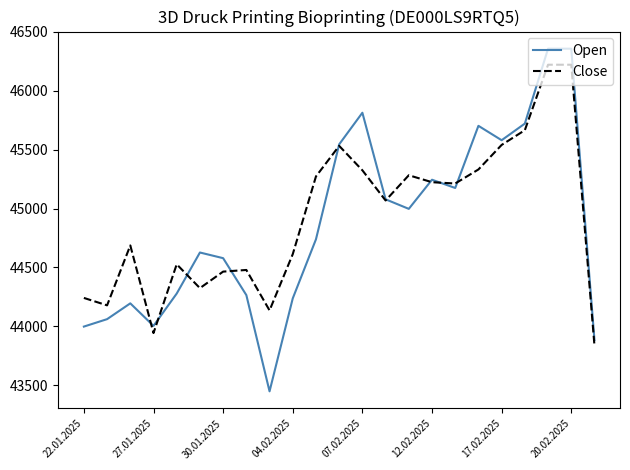

Rank the series by their average value, from lowest to highest.

Open, Close